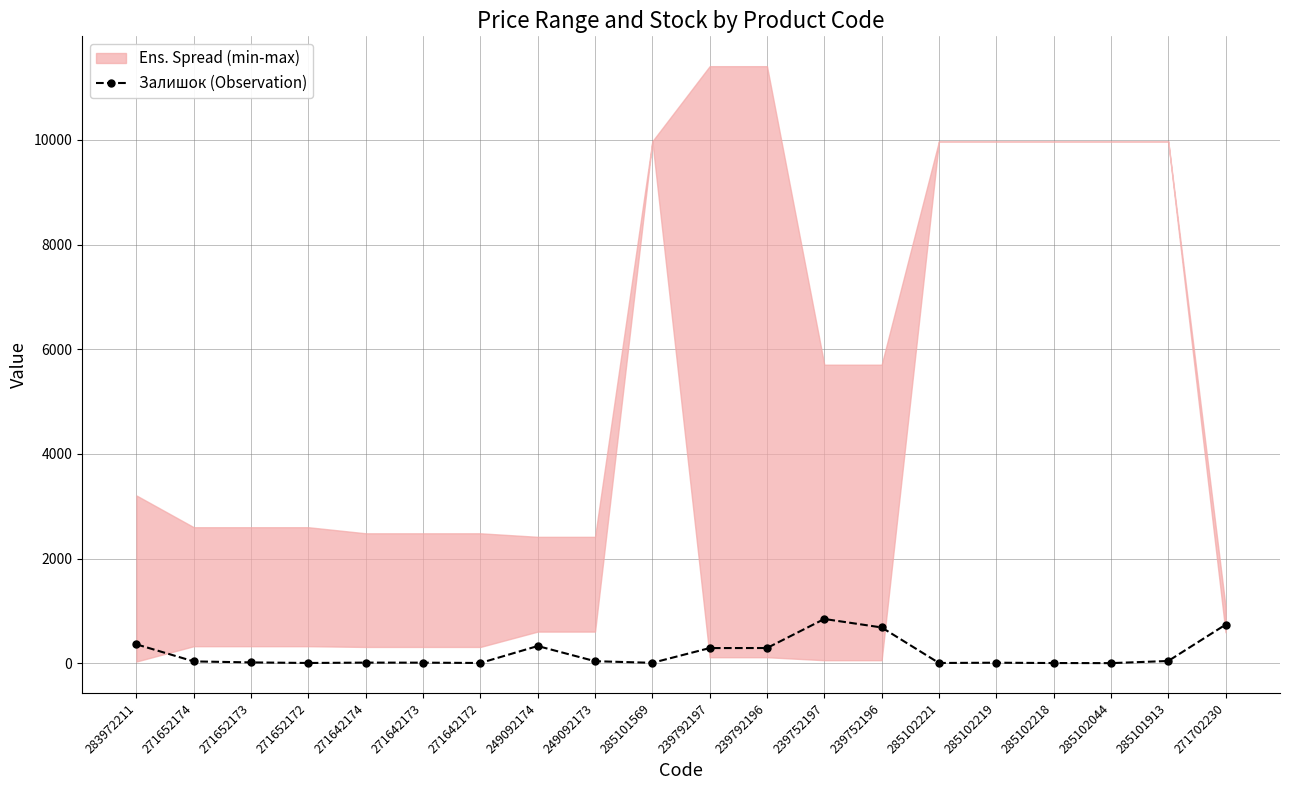

Which label corresponds to the largest value in the chart?

239752197